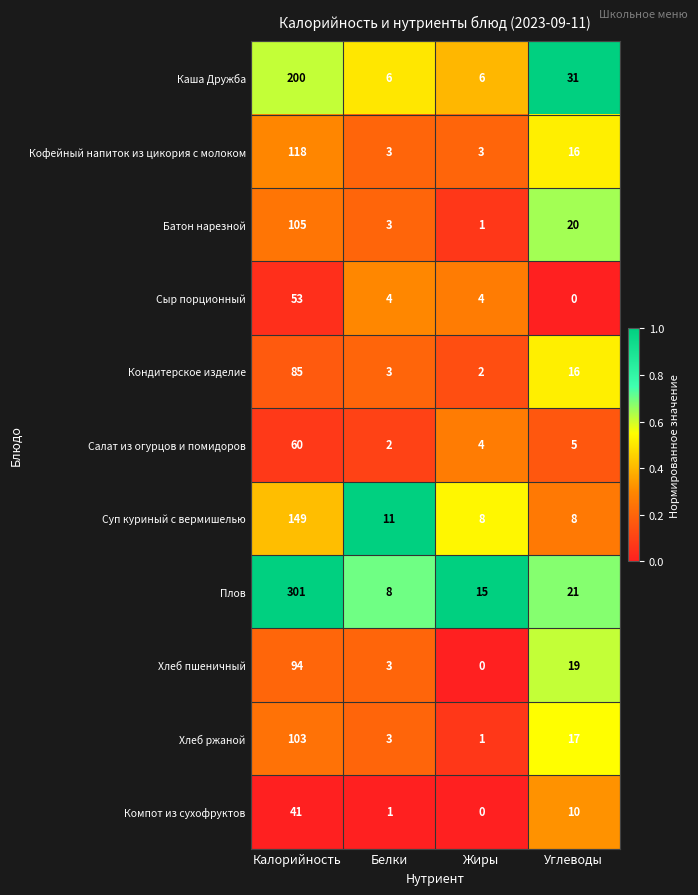

Is the value of Хлеб пшеничный at Углеводы greater than the value of Плов at Жиры?

Yes